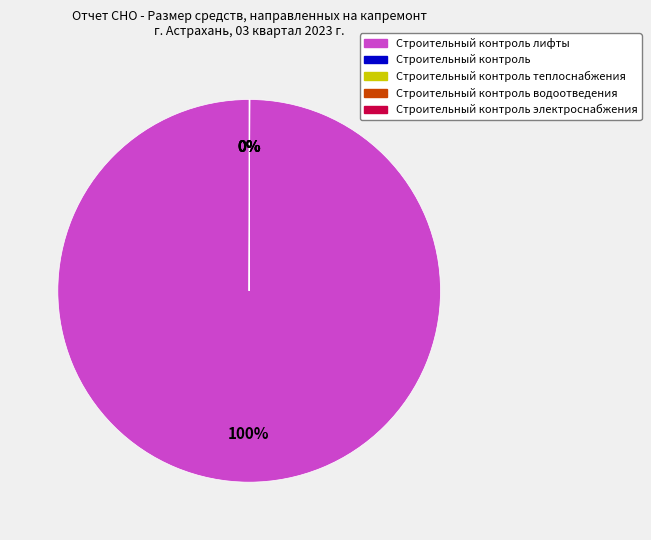

Is there a majority slice in this chart?

Yes